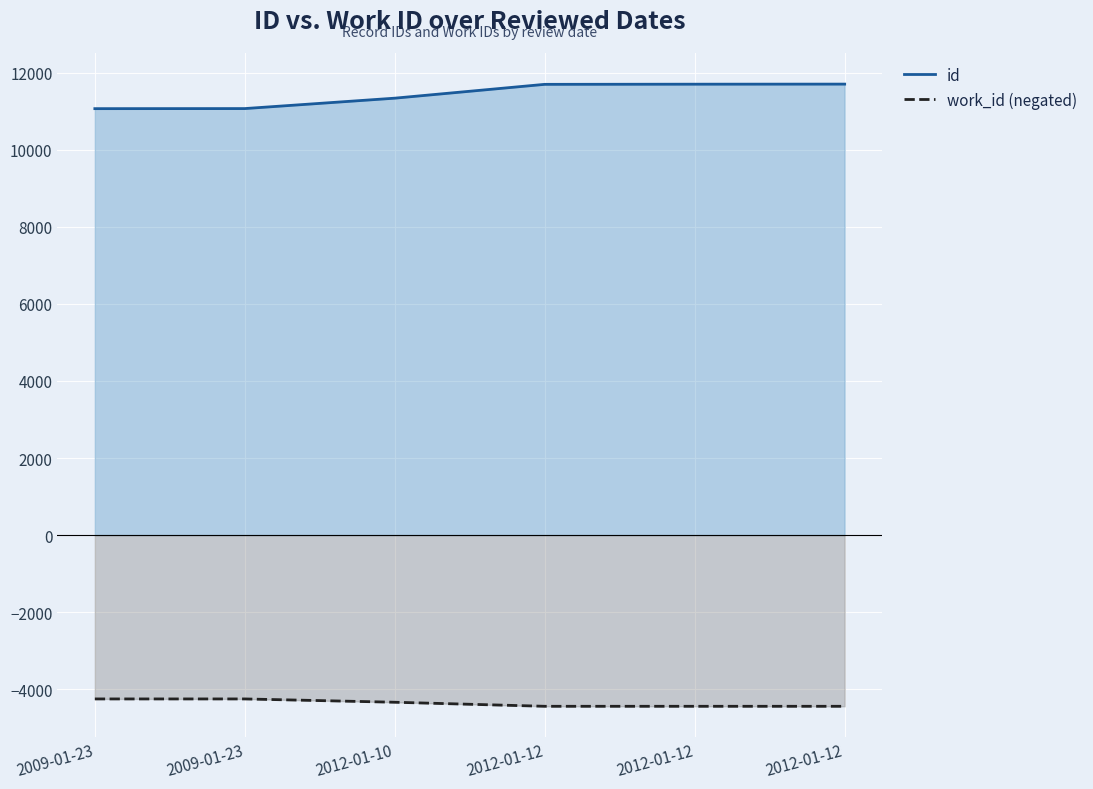

Rank the categories by work_id (negated) value from highest to lowest.

2009-01-23, 2009-01-23, 2012-01-10, 2012-01-12, 2012-01-12, 2012-01-12